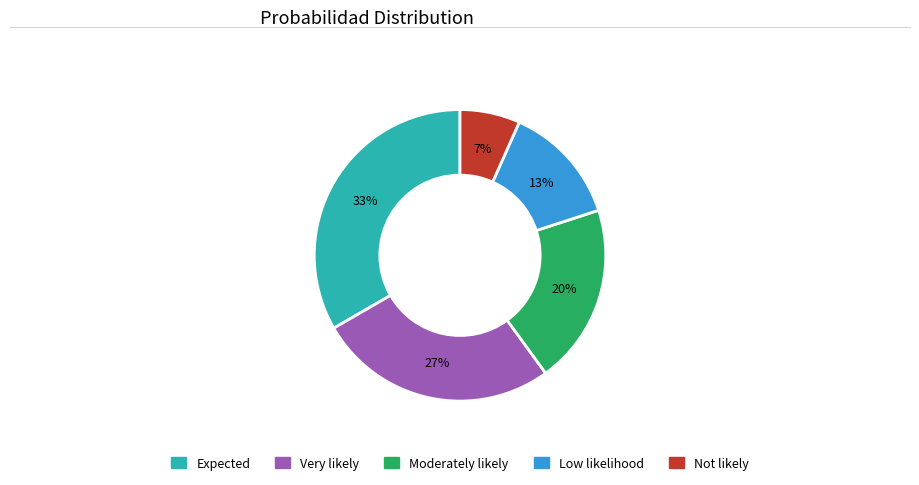

Between Expected and Low likelihood, which is larger?

Expected